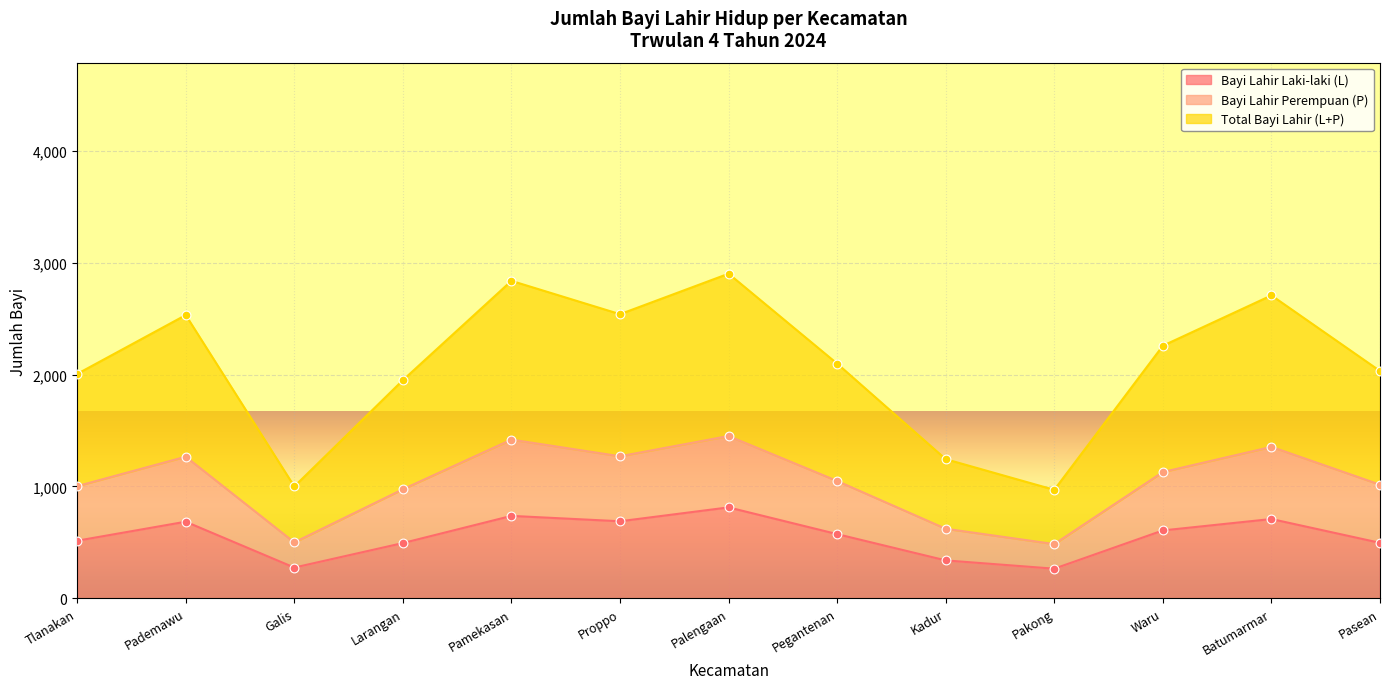

Which series contains the highest Y value?

Total Bayi Lahir (L+P)